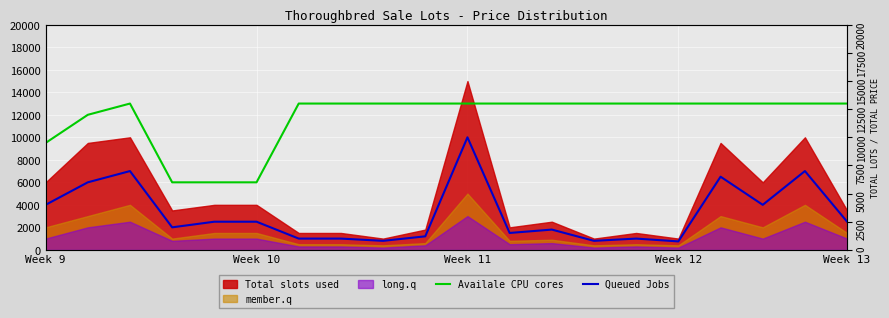

What is the difference between the maximum and minimum values in the Availale CPU cores series?

7000